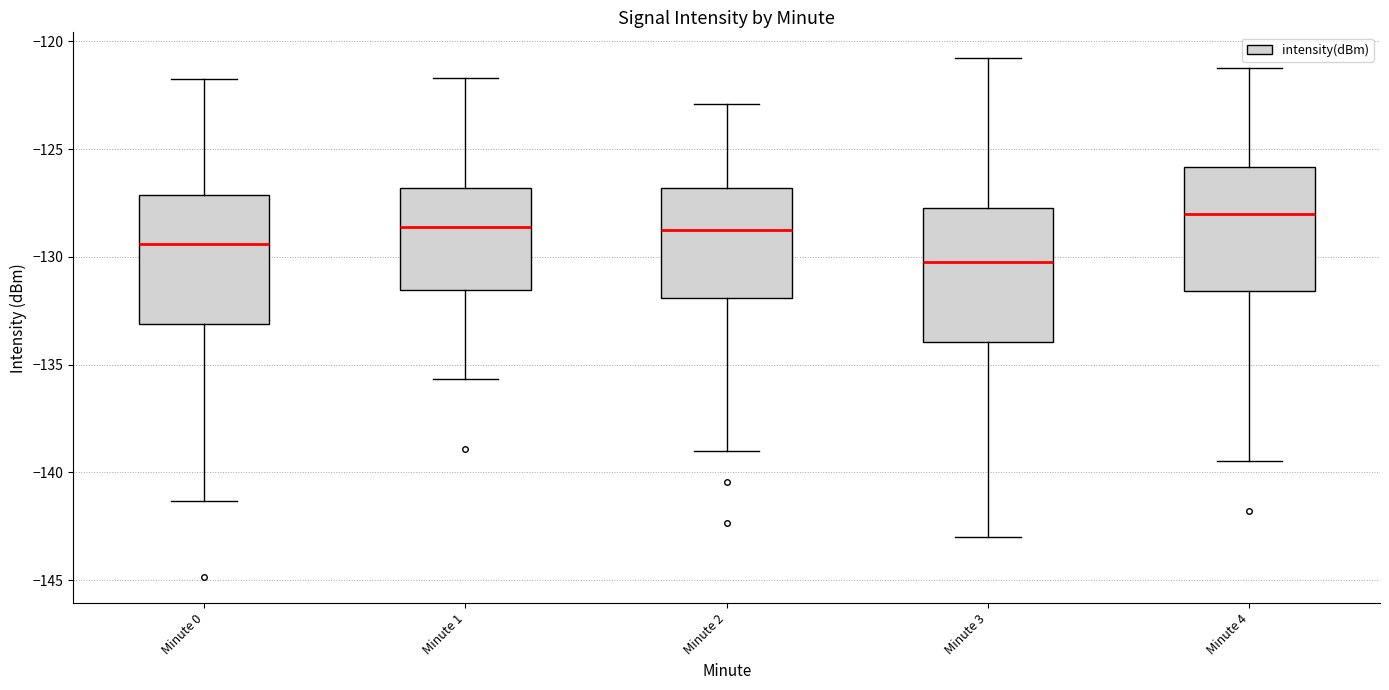

Which box's median line is the highest?

Minute 4